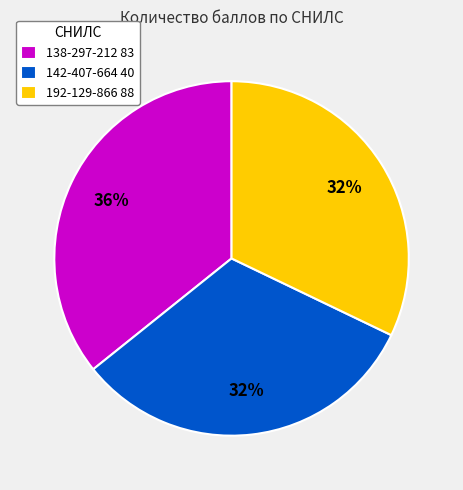

Which category has the biggest portion of the pie?

138-297-212 83